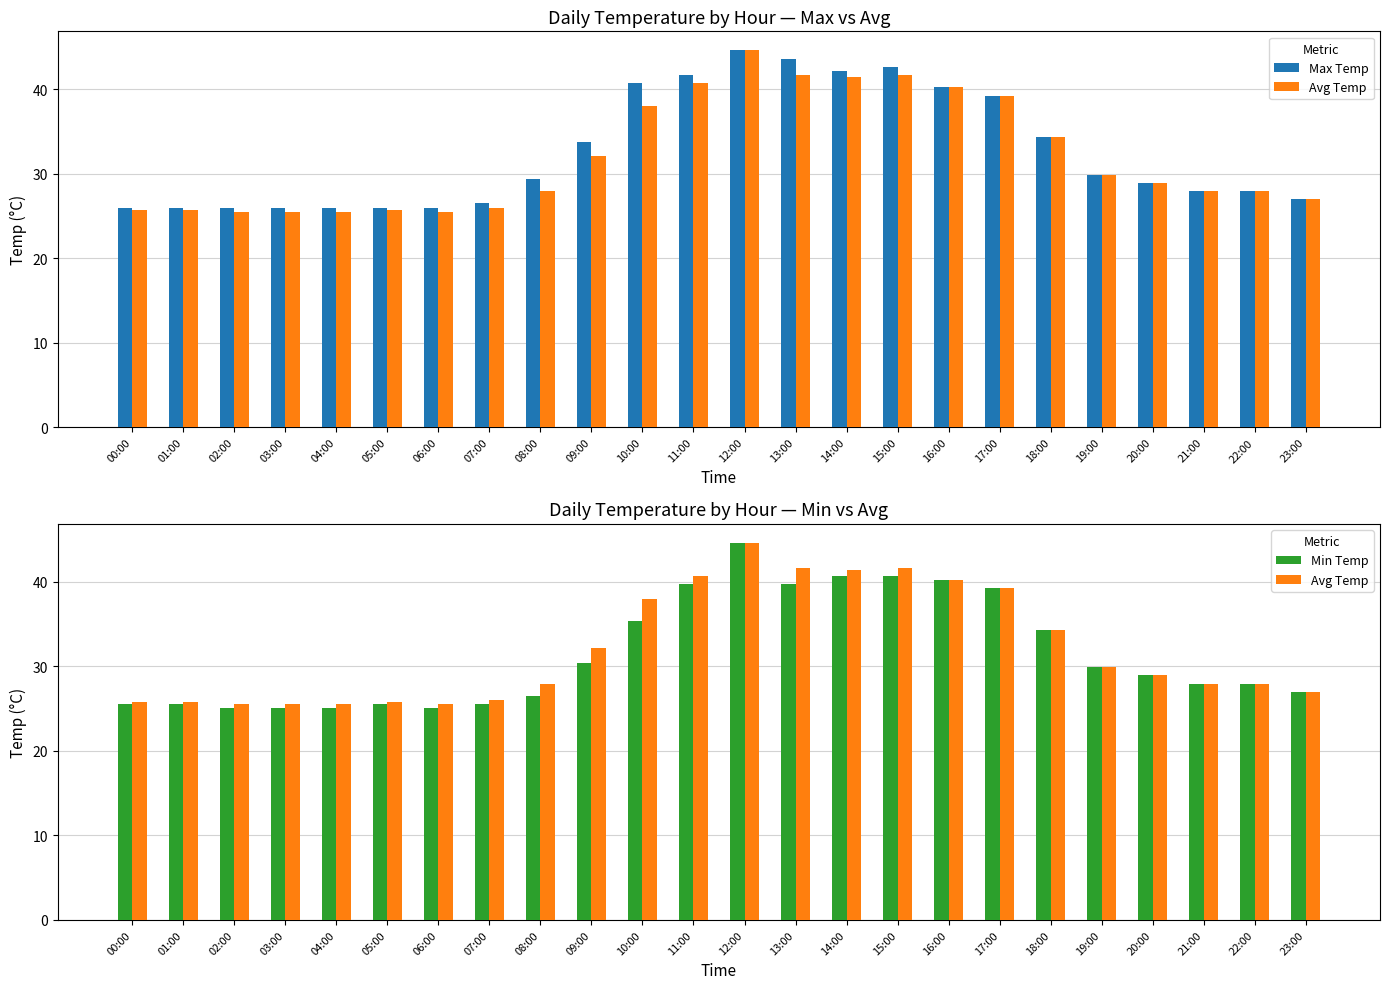

What is the label of the 22nd bar from the left?

21:00